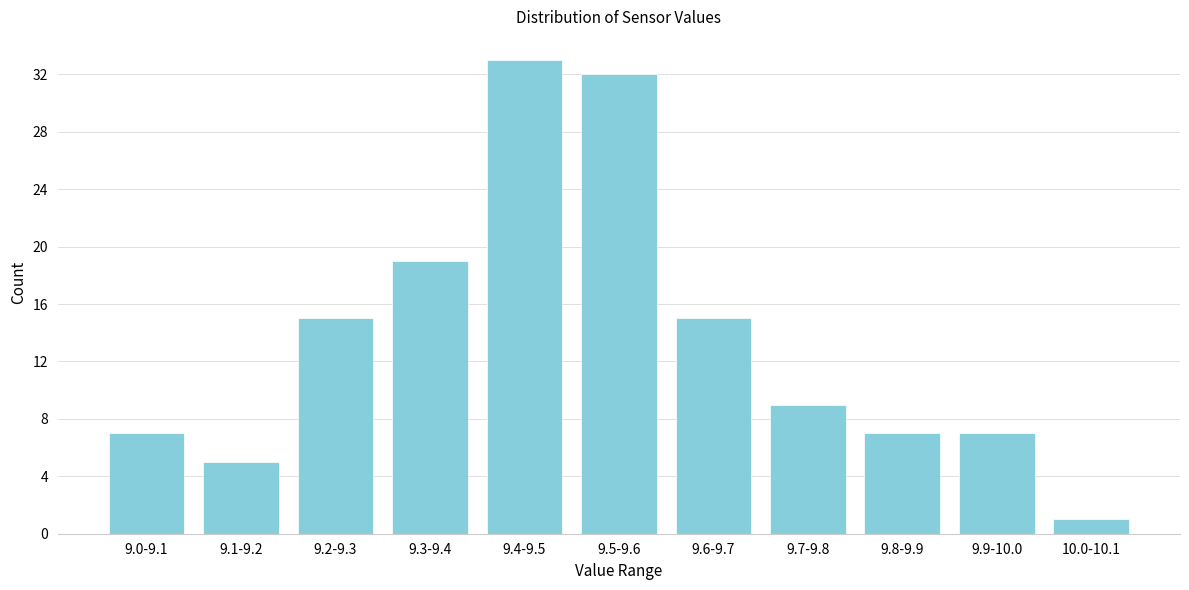

Reading right to left, transcribe all the data shown in this chart.

1	7	7	9	15	32	33	19	15	5	7